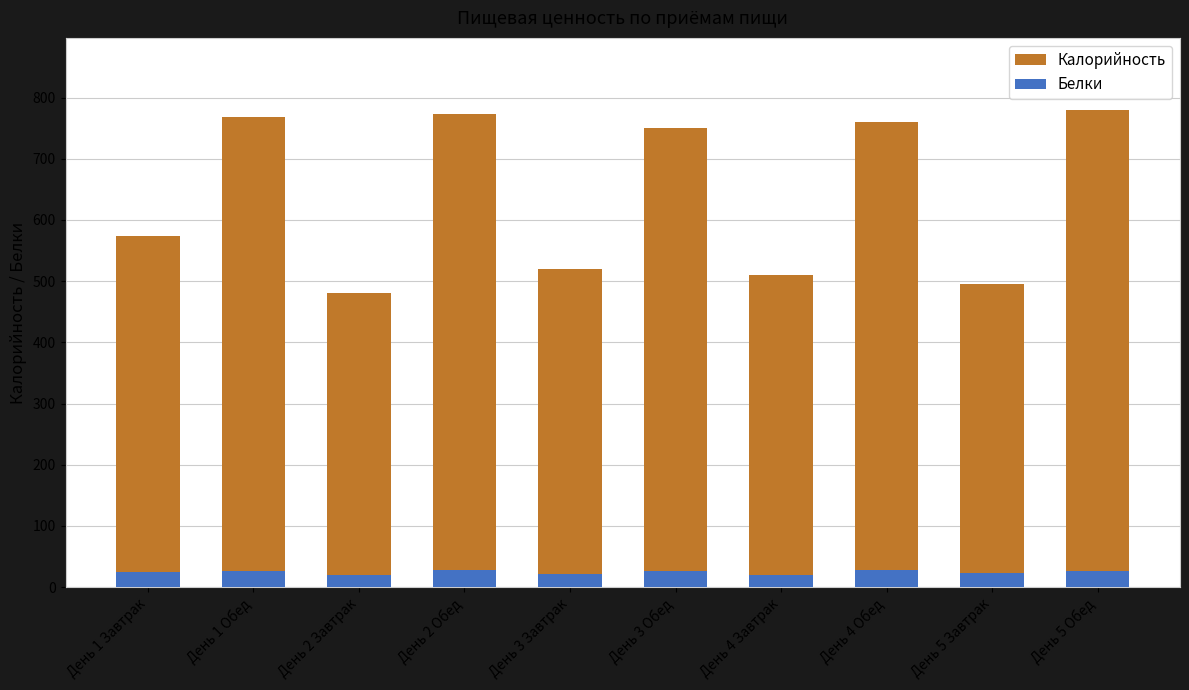

How many data points in Калорийность are less than 750?

5